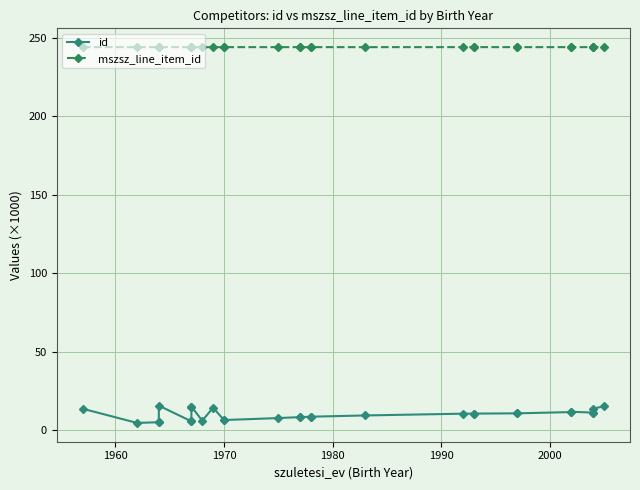

What position from the left is 1960?

2